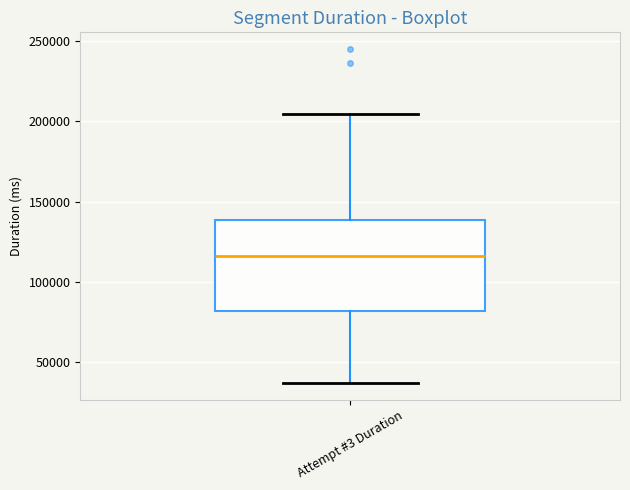

Read this box plot against the y-axis: the position of the median line, the range covered by the box, and the ends of both whiskers. The values are not printed on the chart, so give them approximately, as read against the axis.

median 115000, box 80000 to 140000, whiskers 35000 to 205000